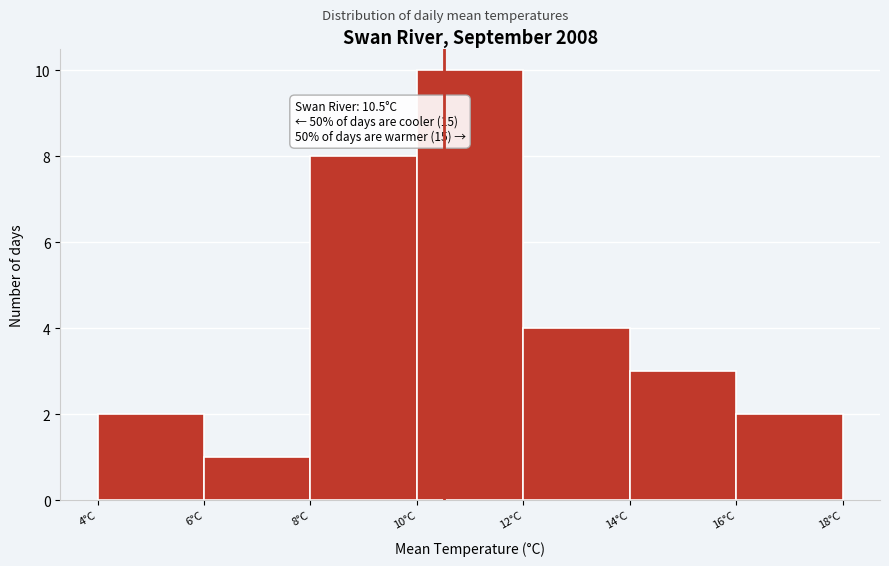

Which range on the x-axis has the tallest bar?

10 to 12